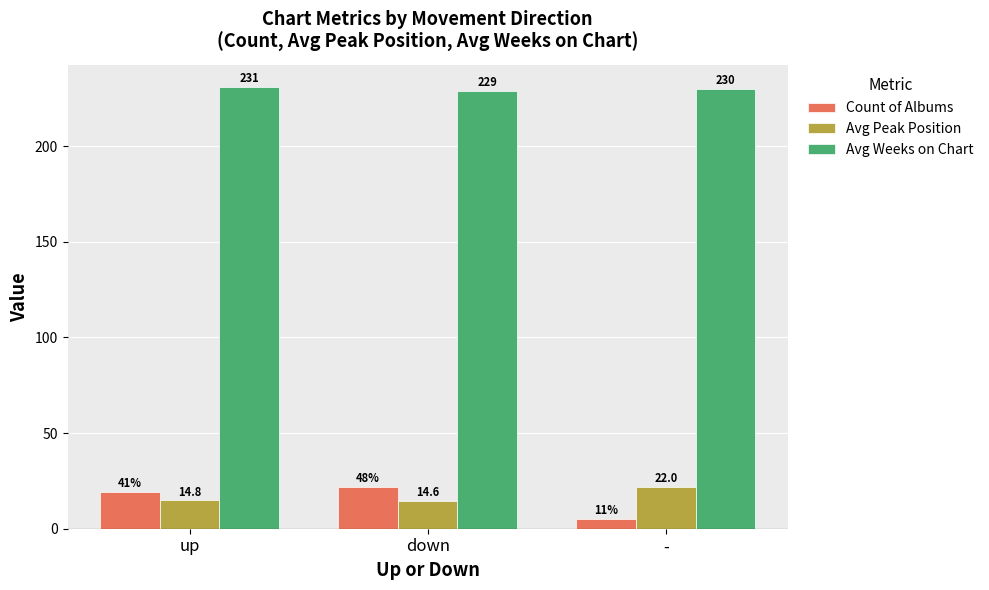

At which label is Count of Albums closest to 13?

up